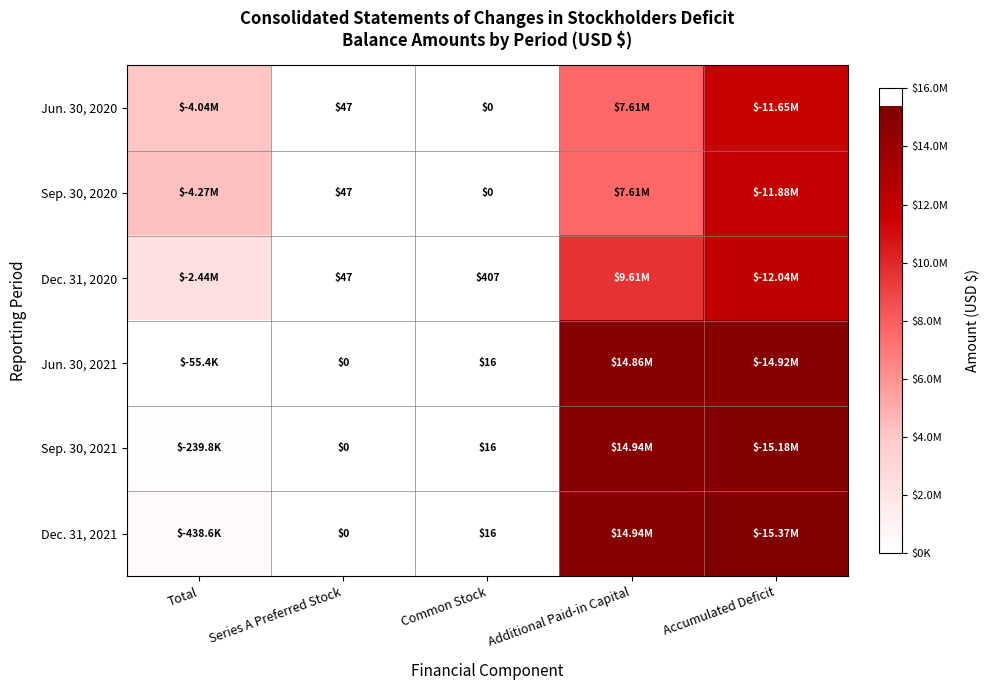

At Common Stock, list the series in order from smallest to largest.

Jun. 30, 2020, Sep. 30, 2020, Jun. 30, 2021, Sep. 30, 2021, Dec. 31, 2021, Dec. 31, 2020